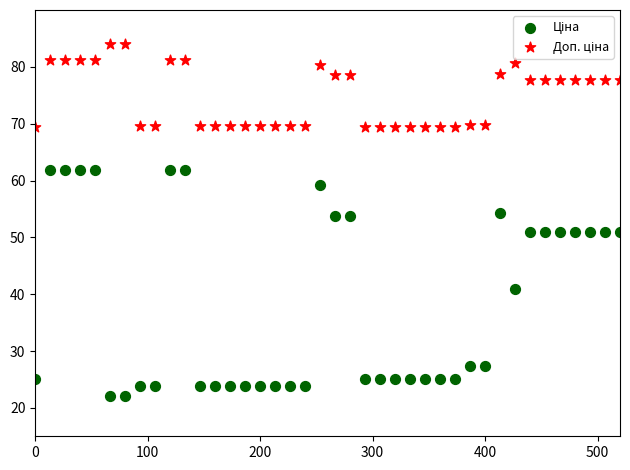

What is the X range (max minus min) for the scatter plot?

520.0